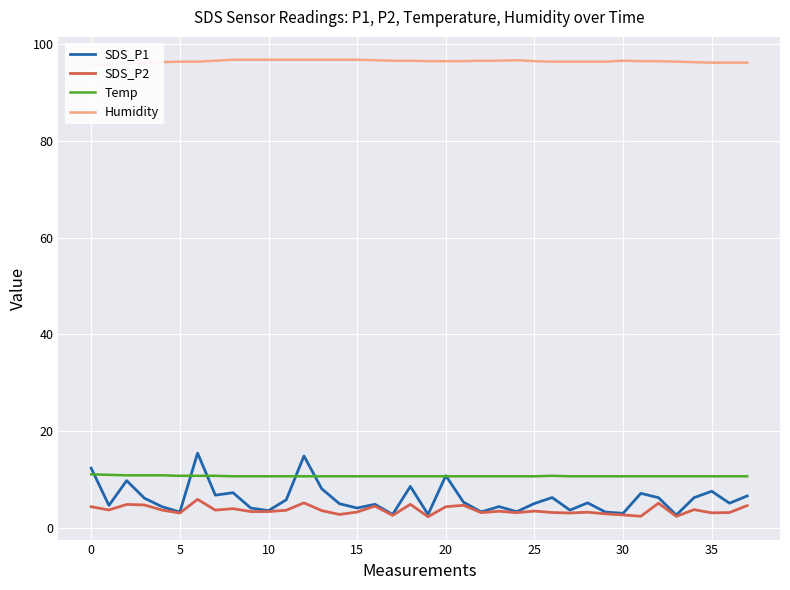

What are all the series names shown in the legend?

SDS_P1, SDS_P2, Temp, Humidity